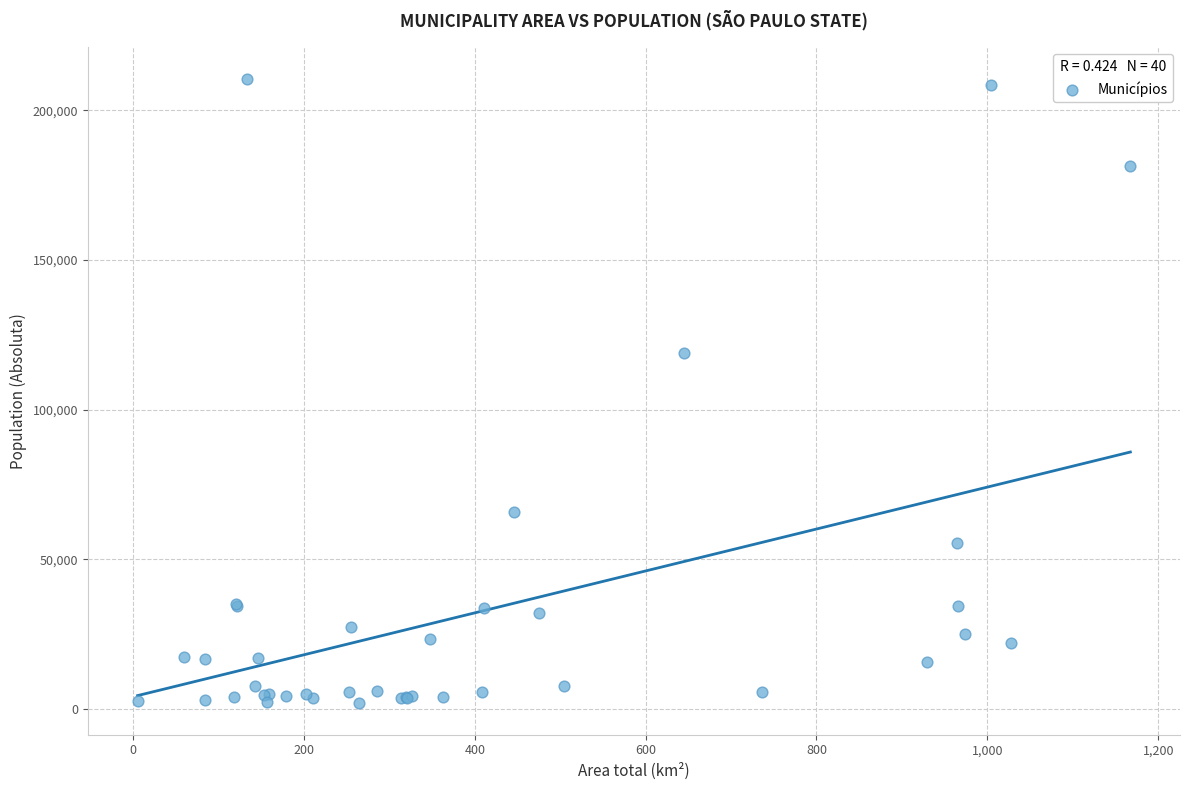

What Y value in the scatter plot is closest to 106281?

118843